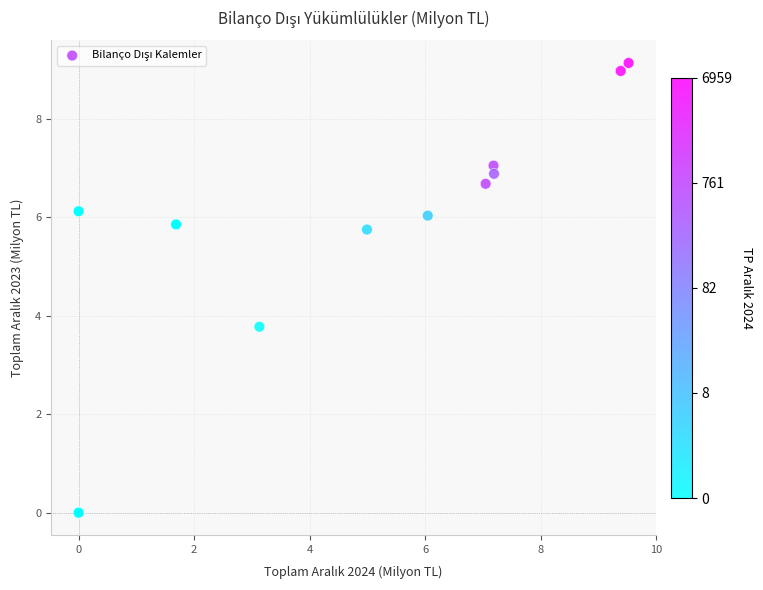

What Y value in the scatter plot is closest to 4?

3.8